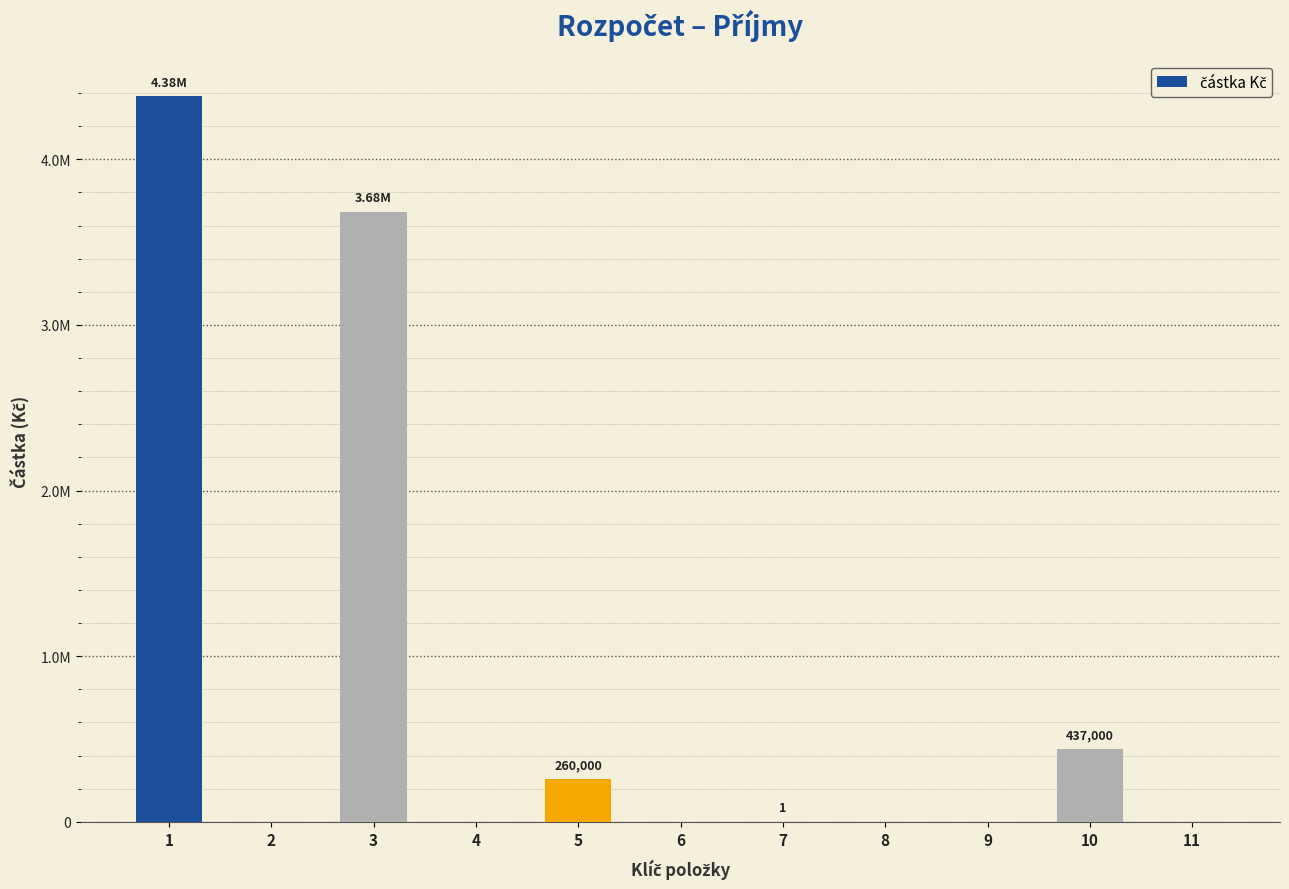

List the labels in order of value, largest first.

1, 3, 10, 5, 7, 2, 4, 6, 8, 9, 11